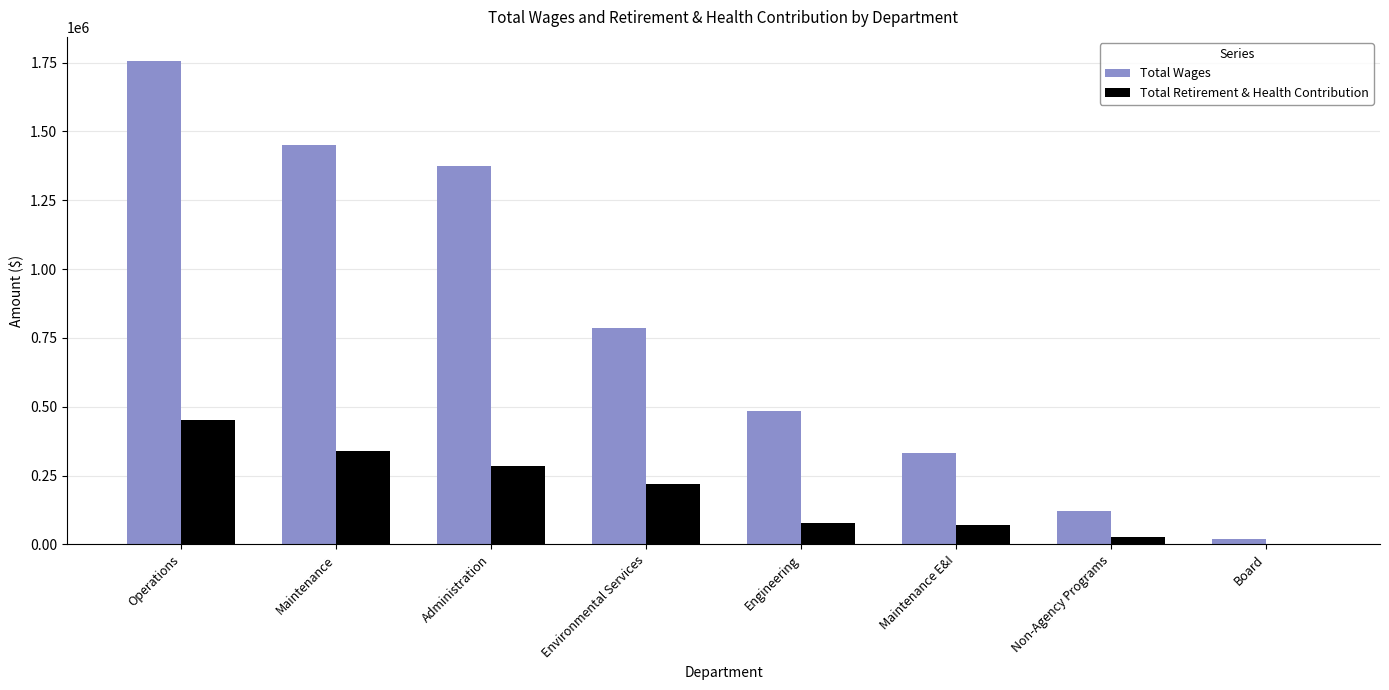

The value of Total Wages at Engineering is 760545. True or false?

False